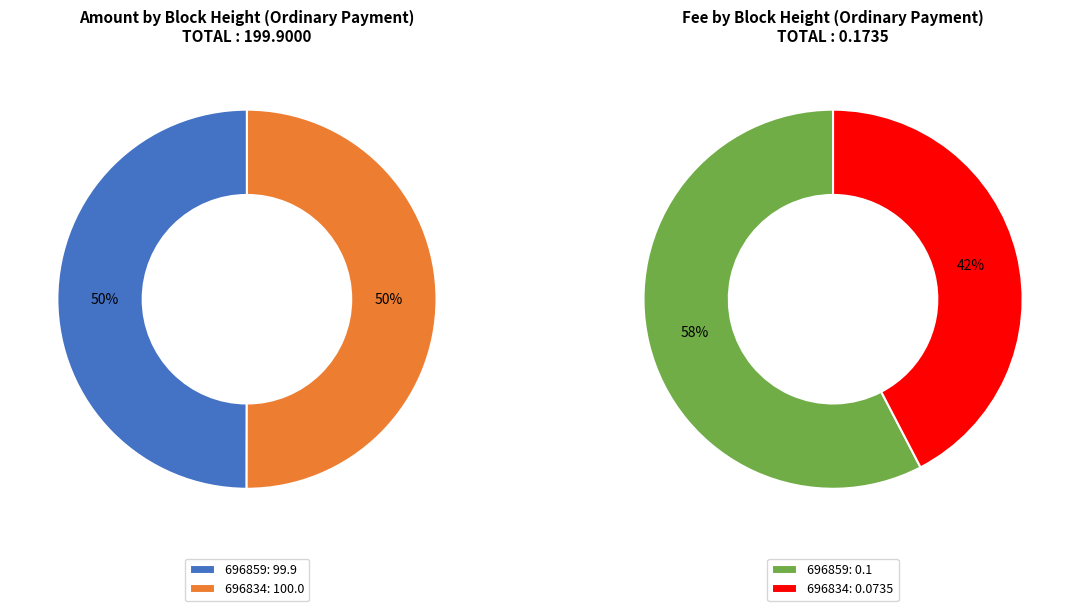

Do 696834 and 696859 together represent more than half of the pie?

Yes